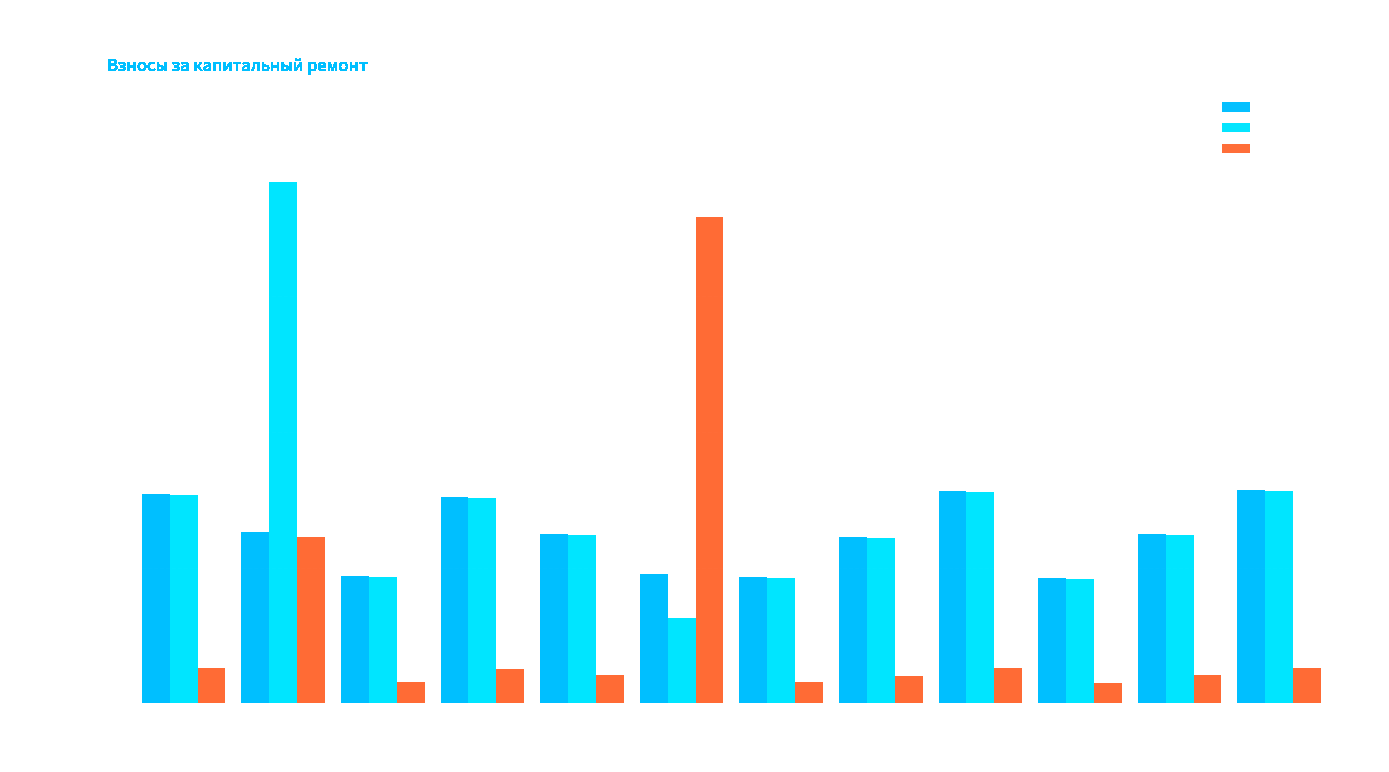

What are all the series names shown in the legend?

начислено, уплачено, задолженность